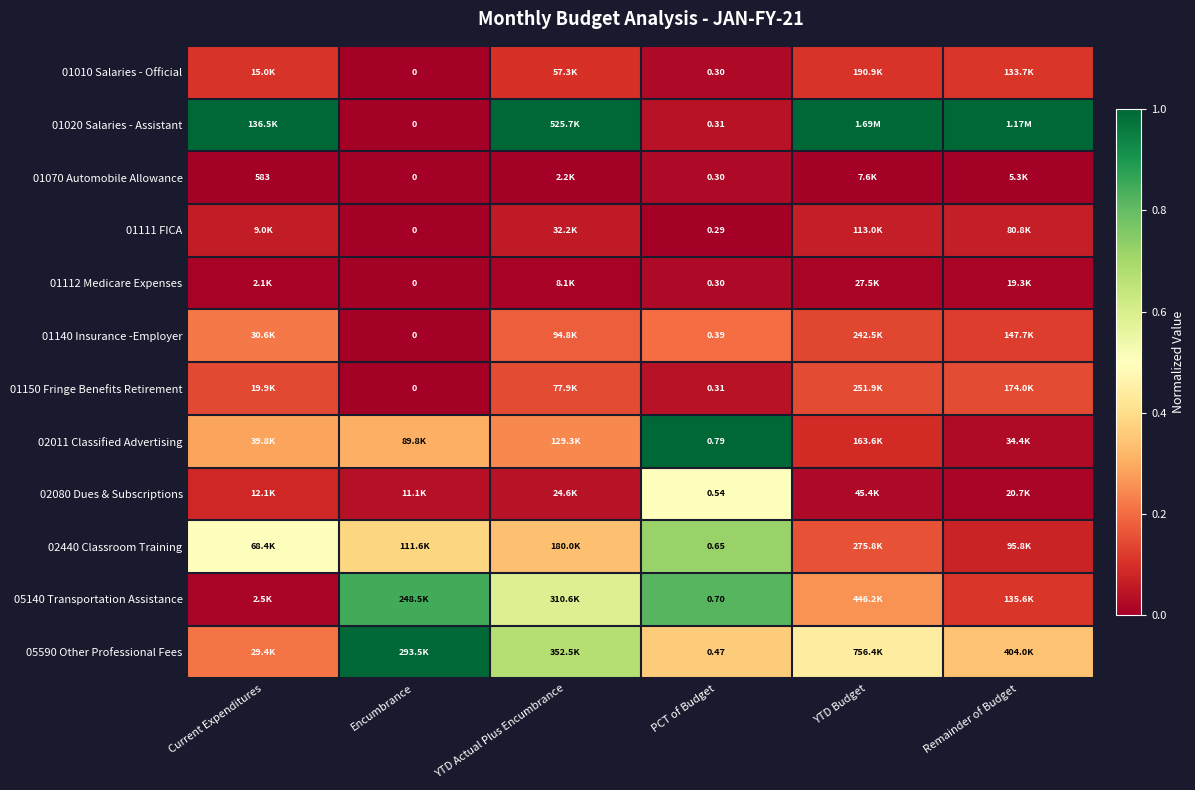

At which label does 01010 Salaries - Official reach its minimum?

Encumbrance